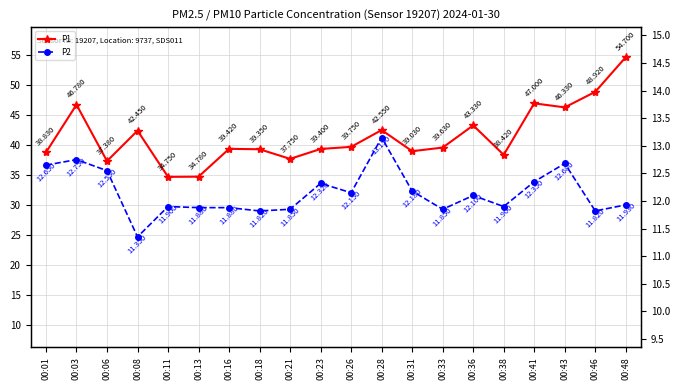

What are all the series names shown in the legend?

P1, P2